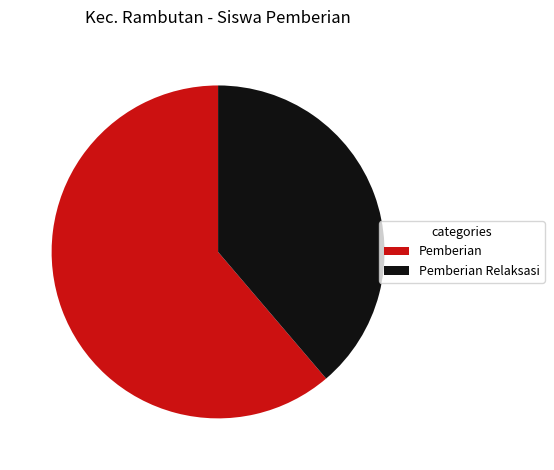

Is there a majority slice in this chart?

Yes